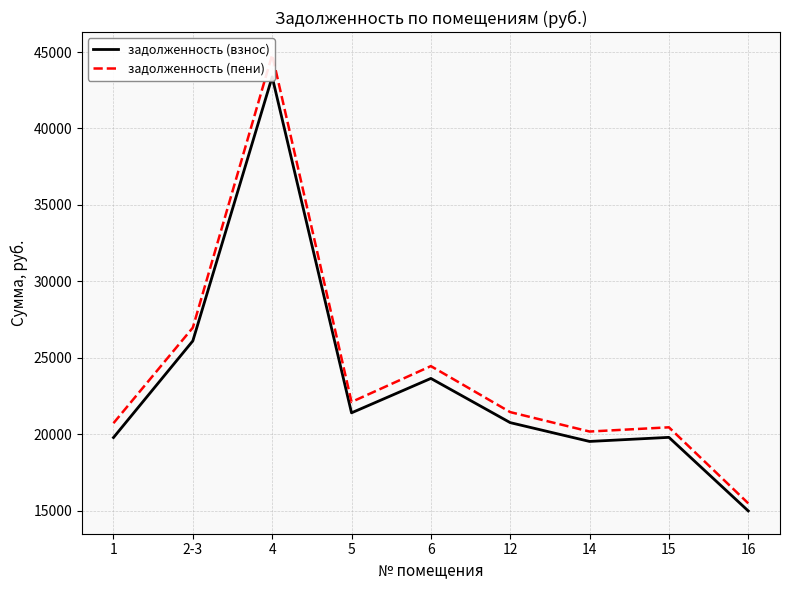

At how many categories does at least one series exceed 32544?

1